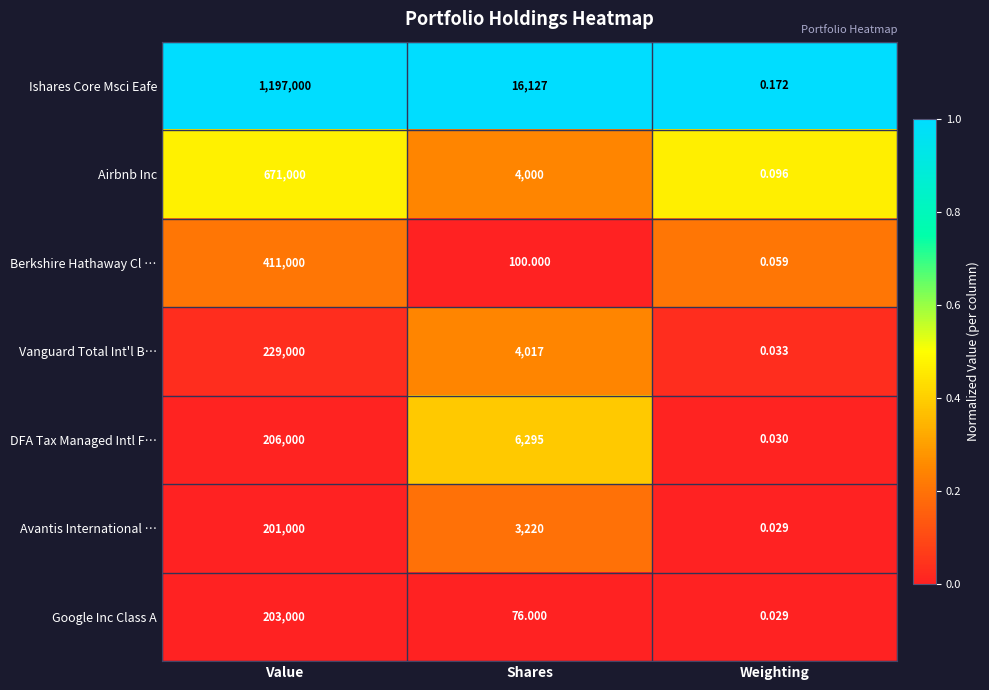

What is the total value across all series at Value?

3118000.0